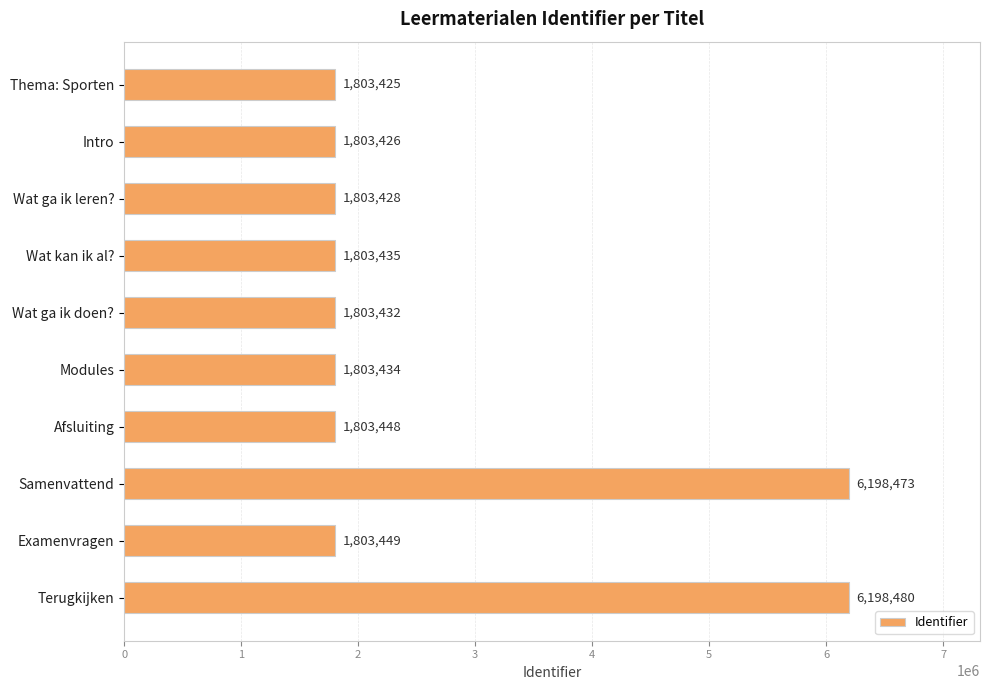

What is the difference between the maximum and second lowest values?

4395054